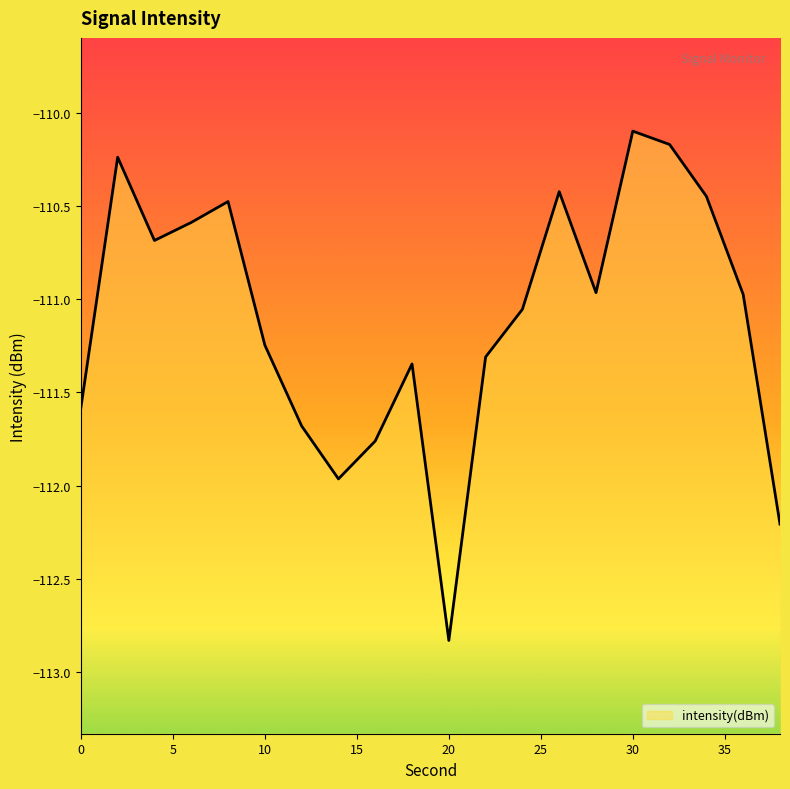

What is the minimum value shown in the chart?

-112.8